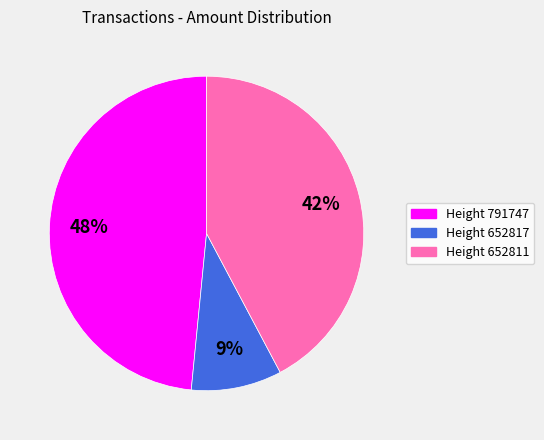

To the nearest percent, what is the average slice percentage?

33%